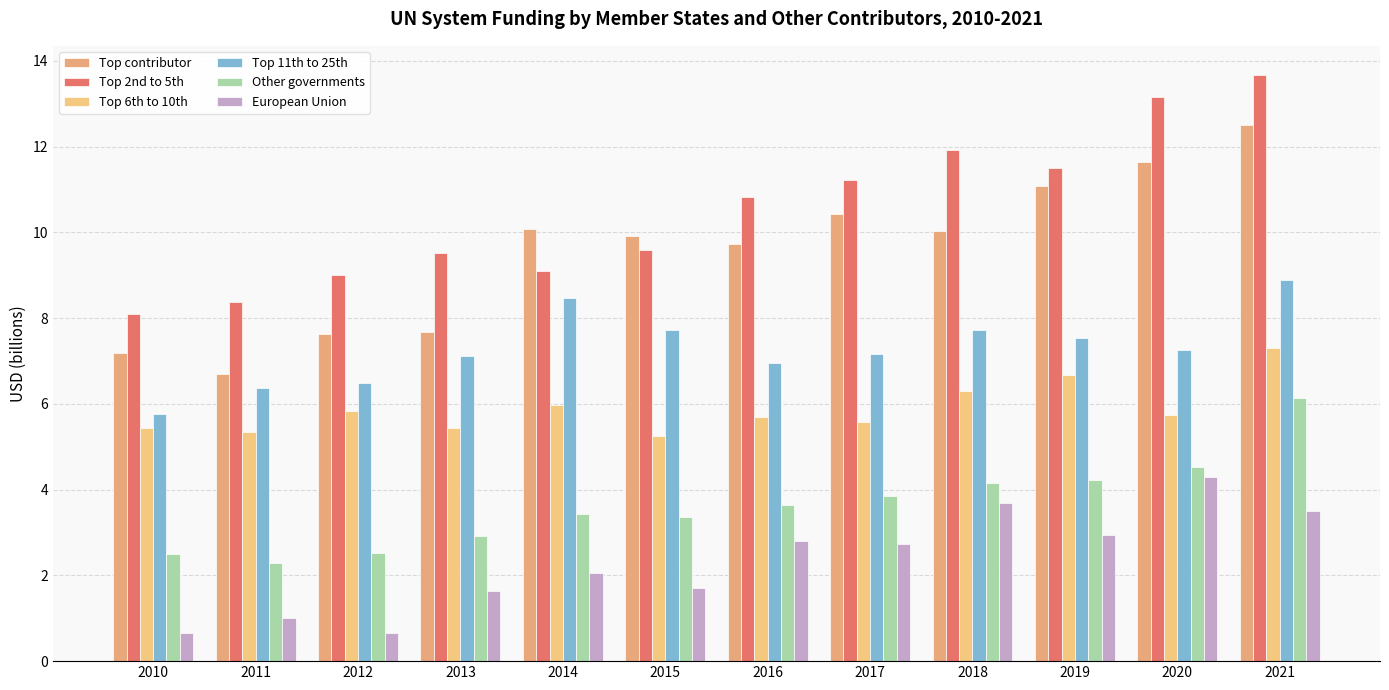

What is the value of the Other governments bar at the 5th from the left?

3.4